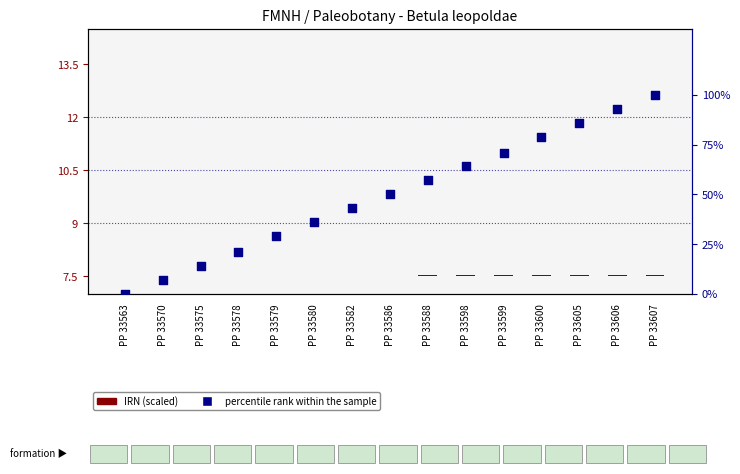

At how many categories does at least one series exceed 0?

14